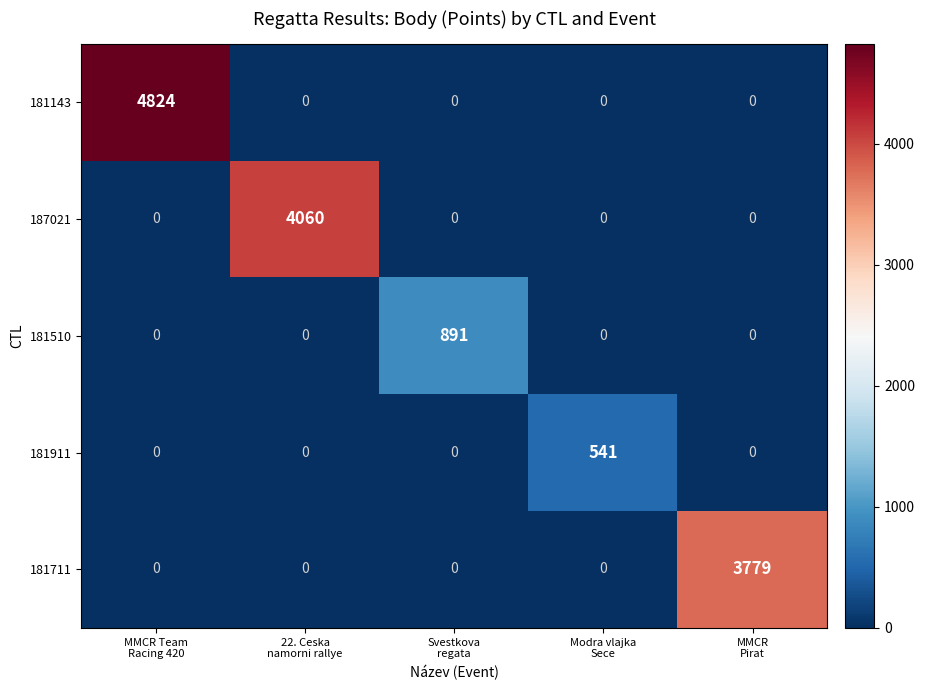

What is the maximum value shown in the chart?

4824